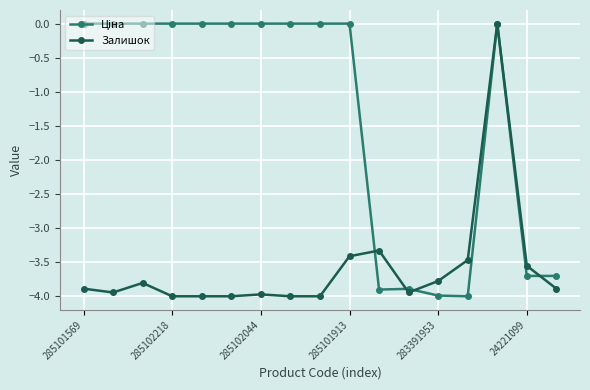

At how many categories does at least one series exceed -3?

11